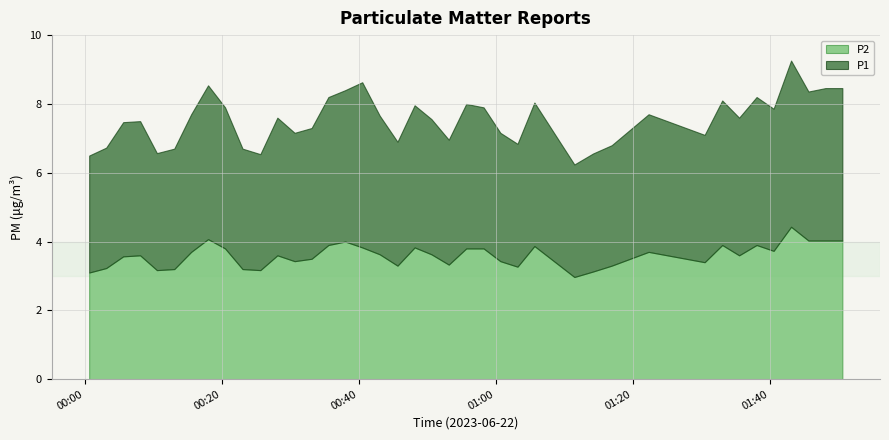

What is the difference between the highest and lowest values at 20?

0.3